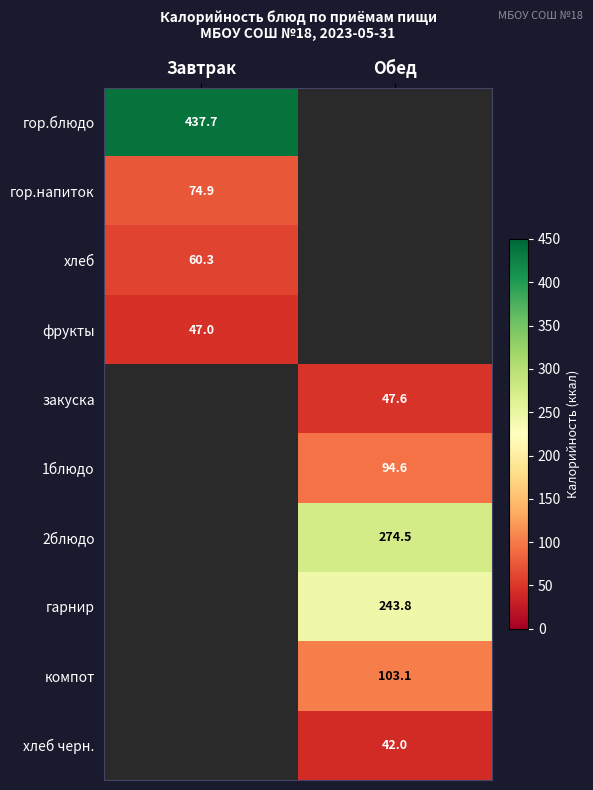

The value of фрукты at Завтрак is 47.0. True or false?

True